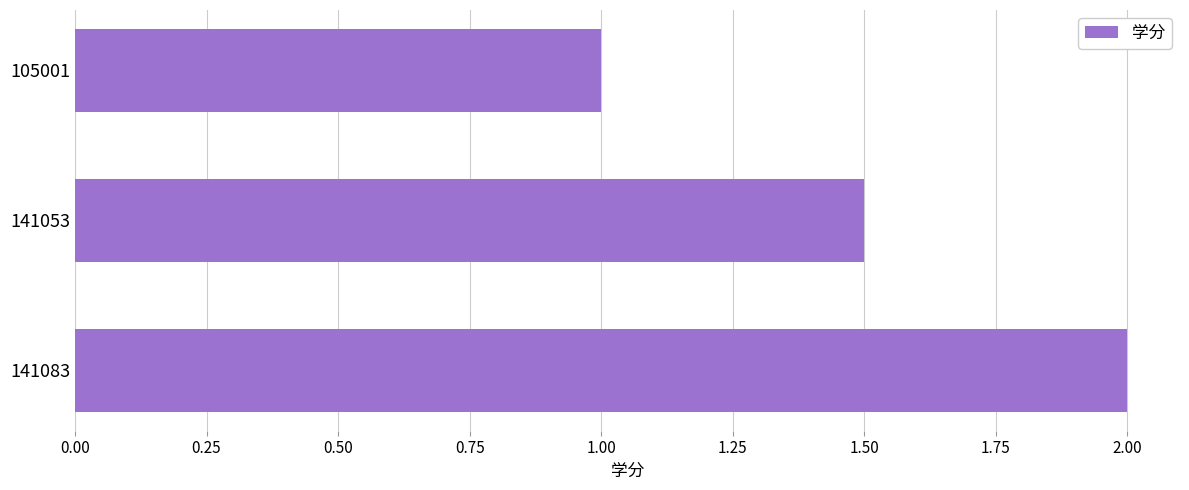

List the labels in order of value, largest first.

141083, 141053, 105001